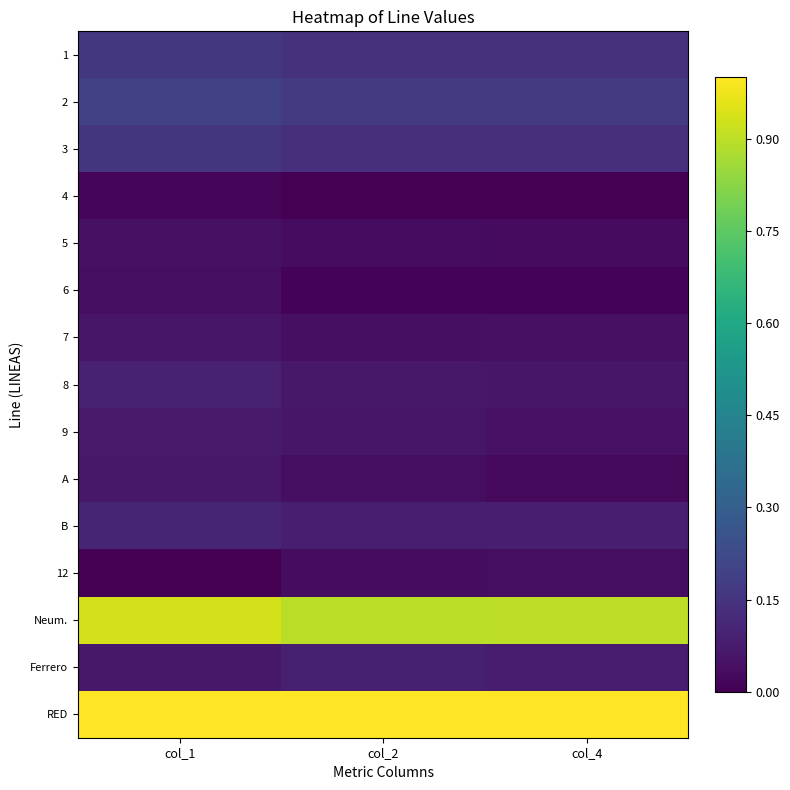

Between col_1 and col_4, which is larger?

col_1